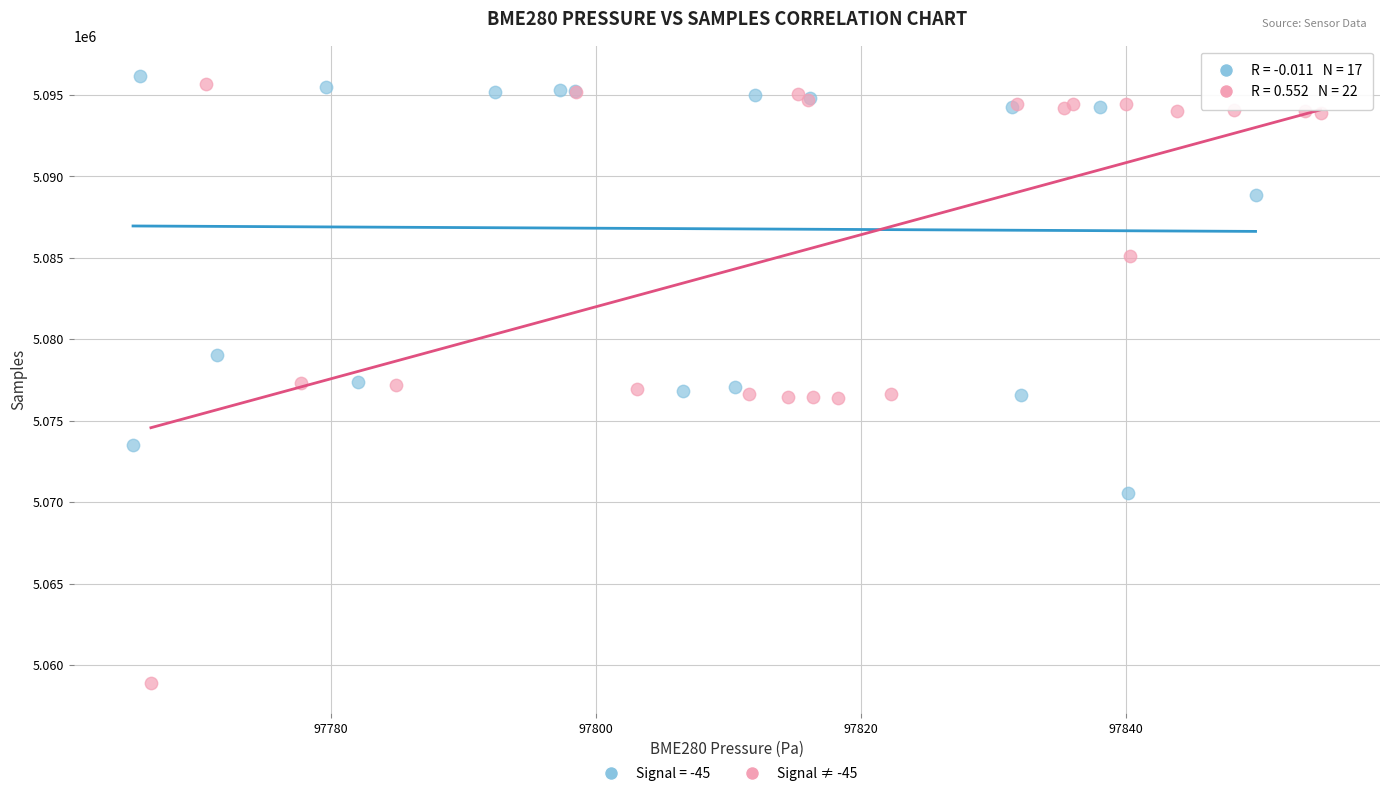

Which series contains the lowest Y value?

Signal ≠ -45